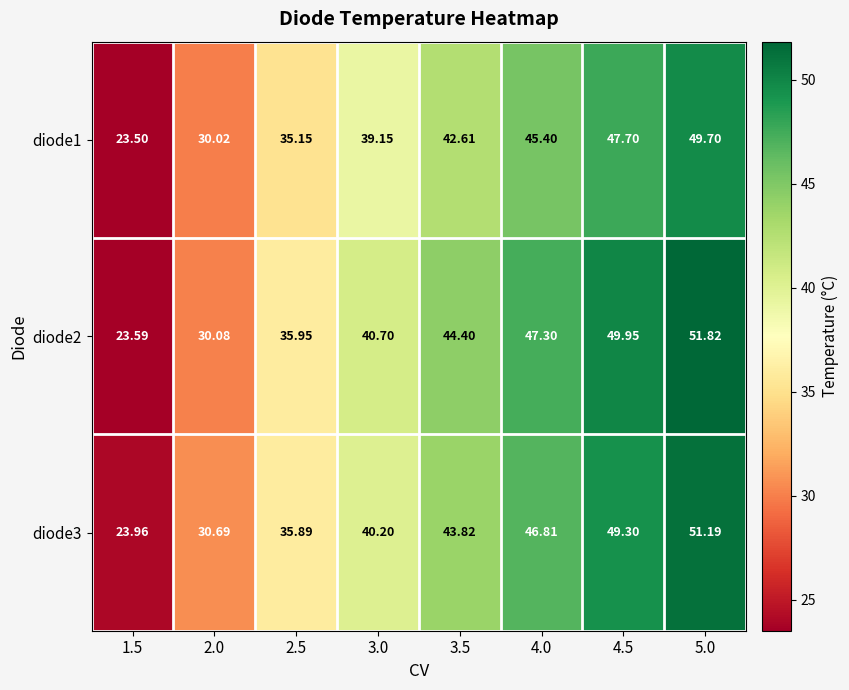

What is the total value across all series at 2.0?

90.8